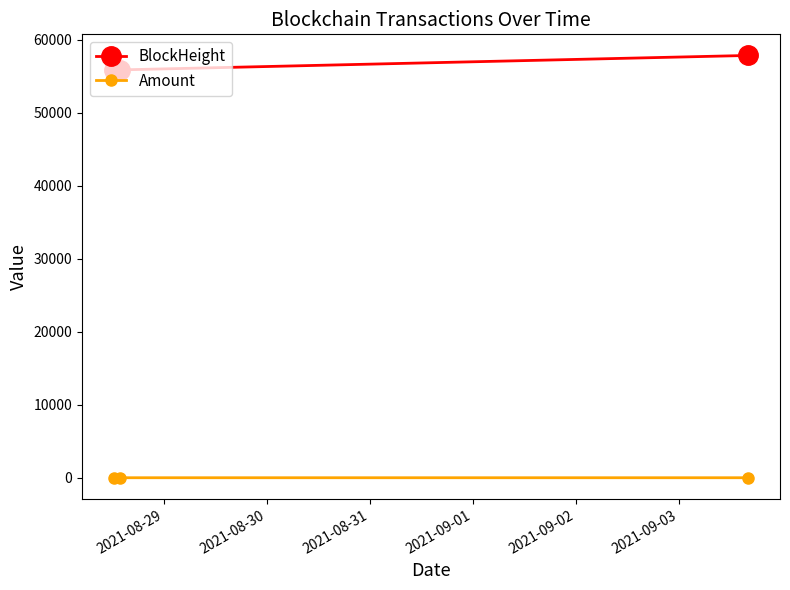

Rank the series by their maximum value, from lowest to highest.

Amount, BlockHeight